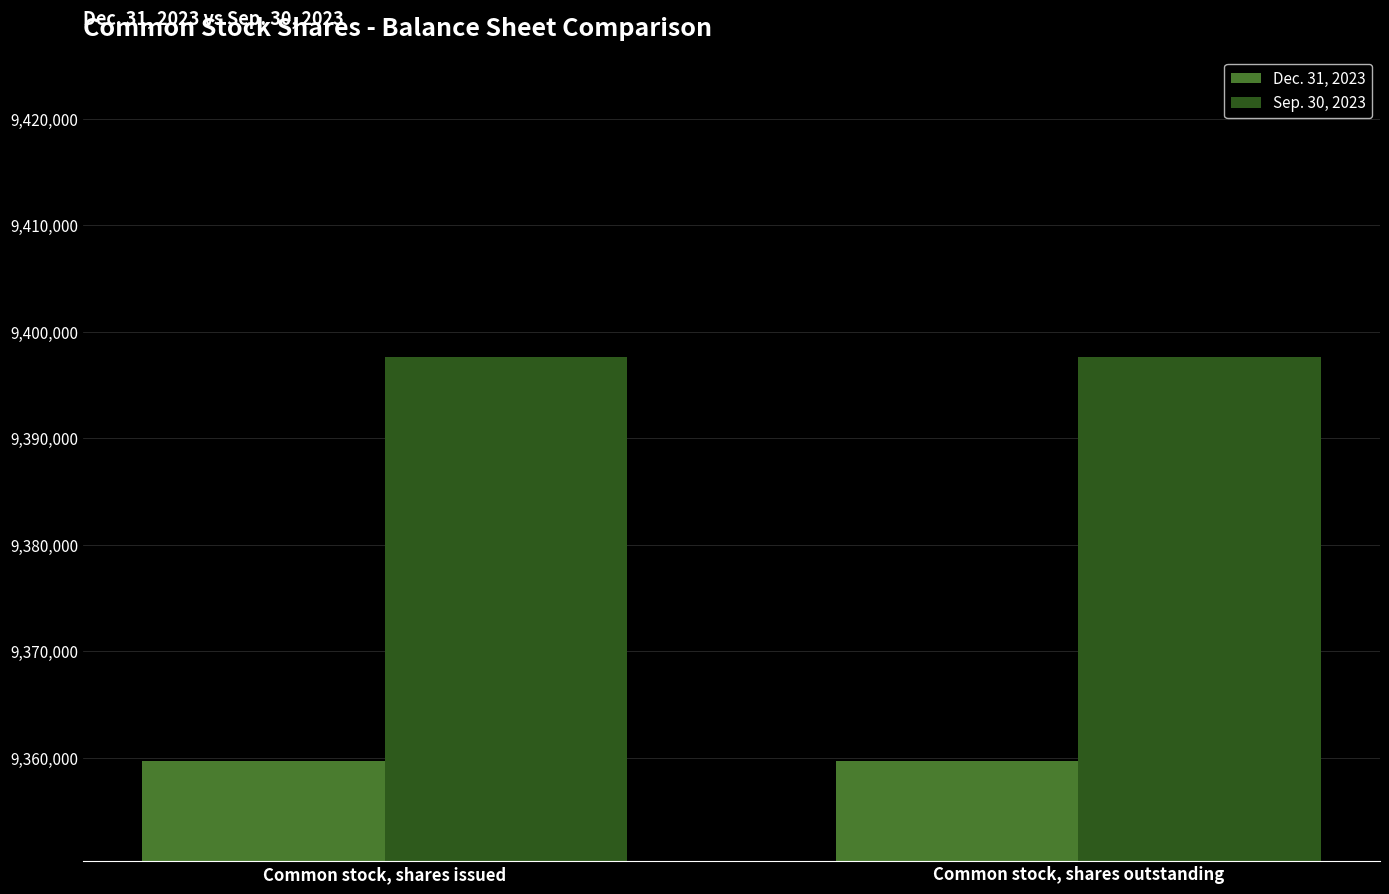

Reading right to left, extract all data points from this chart.

Dec. 31, 2023: Common stock, shares outstanding=9359685	Common stock, shares issued=9359685
Sep. 30, 2023: Common stock, shares outstanding=9397639	Common stock, shares issued=9397639